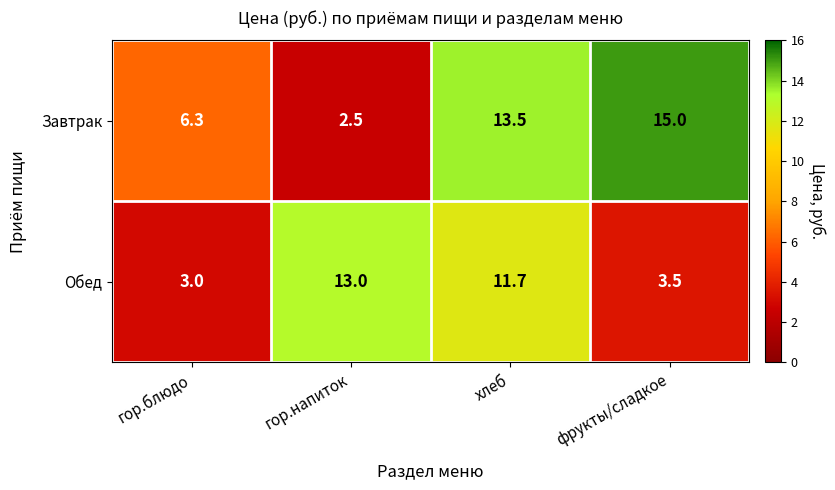

How many data points in Завтрак are less than 13?

2